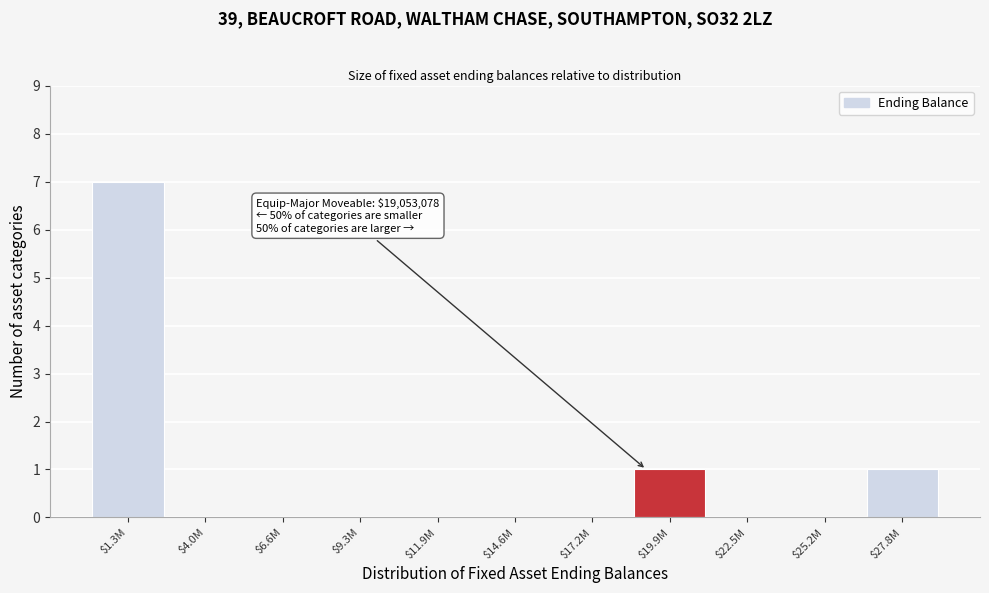

What is the sum of all values?

9